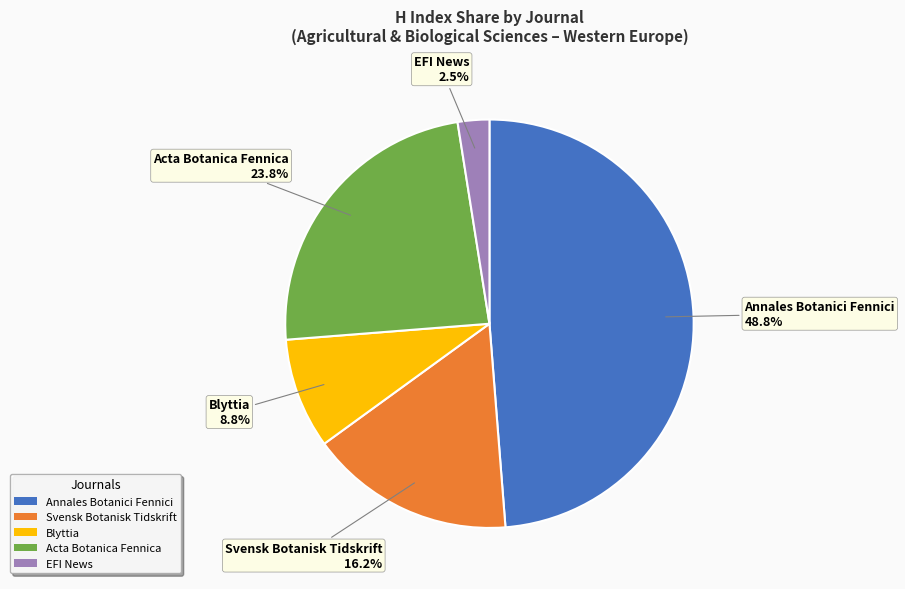

How many slices are in this pie chart?

5